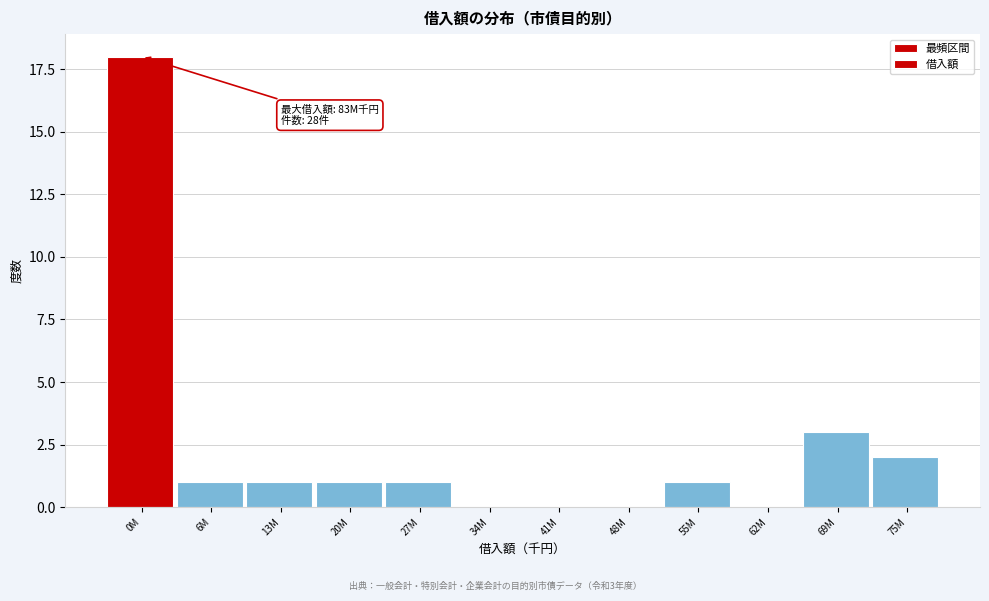

Reading left to right, extract all data points from this chart.

0M=18	6M=1	13M=1	20M=1	27M=1	34M=0	41M=0	48M=0	55M=1	62M=0	69M=3	75M=2